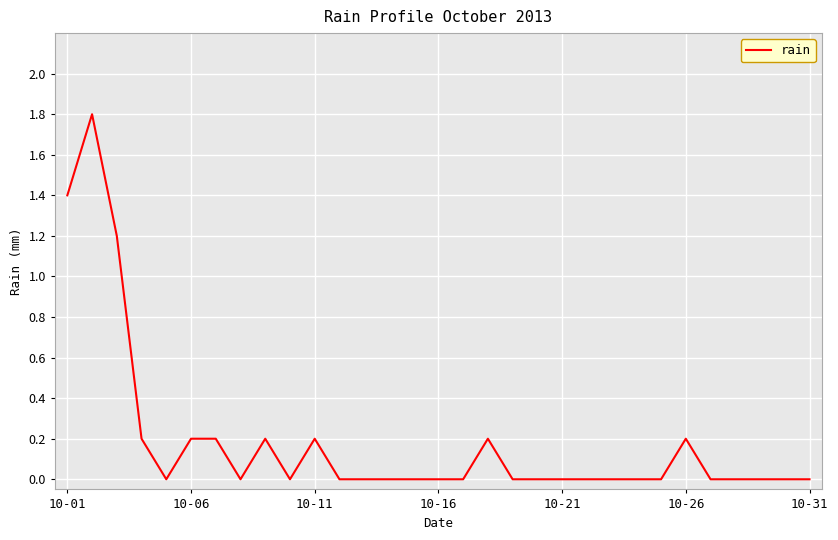

How many lines are shown in the chart?

1